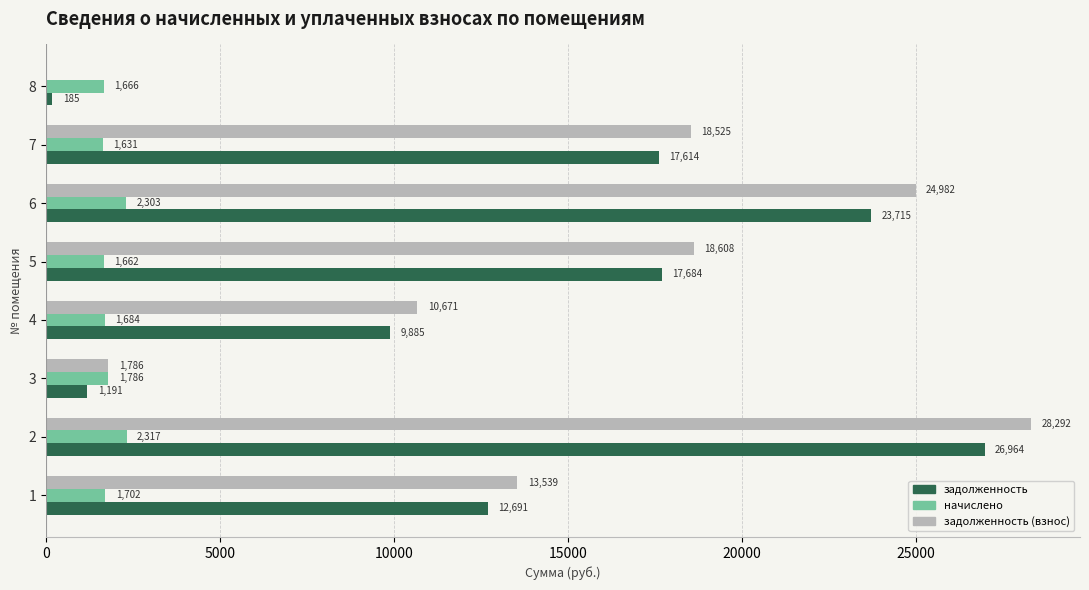

Which series has the largest total across all categories?

задолженность (взнос)